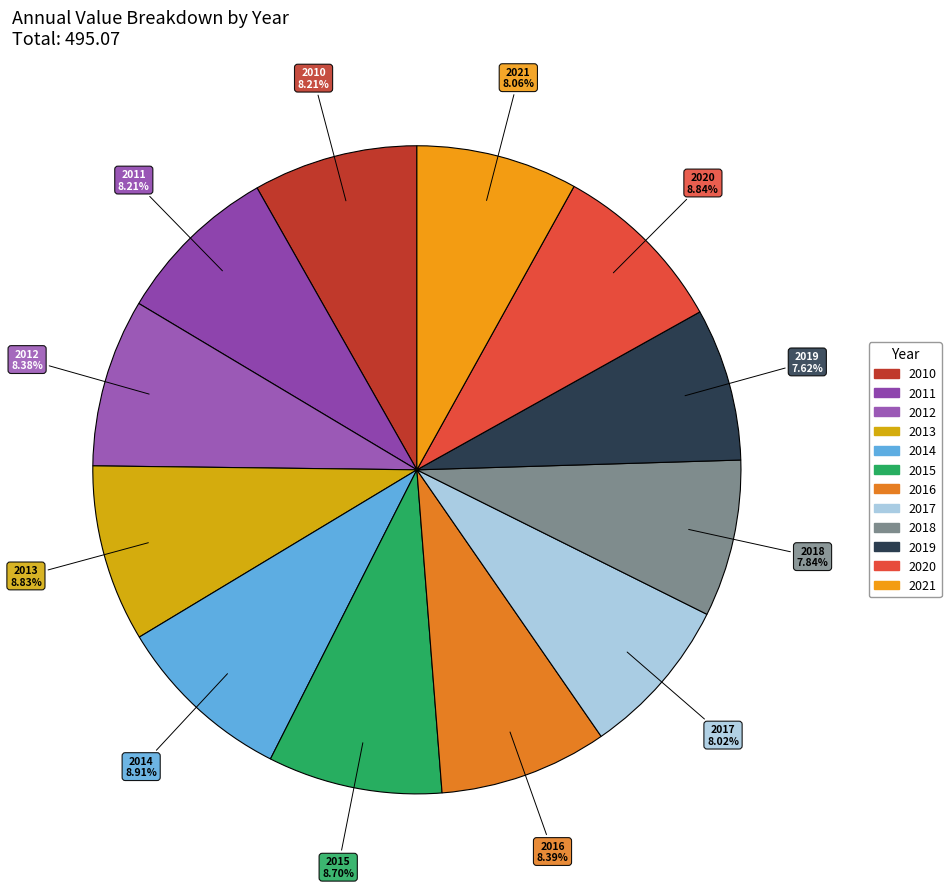

To the nearest percent, what percentage of the pie is 2012?

8%